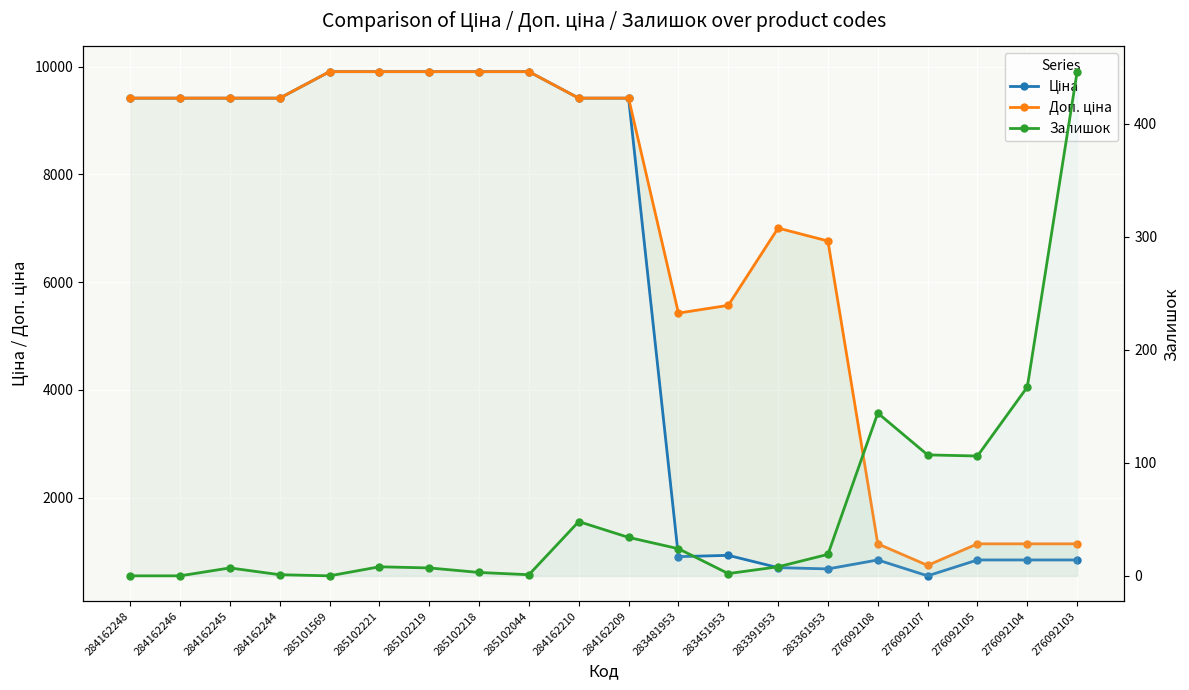

At which category is the sum across all series the highest?

285102221